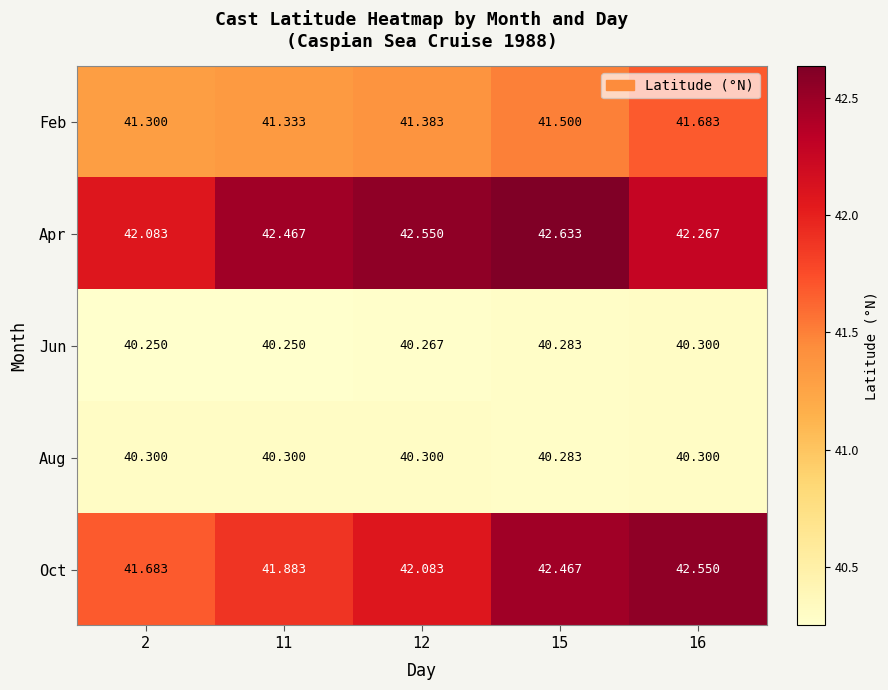

Is the value of Feb at 15 greater than the value of Jun at 2?

Yes